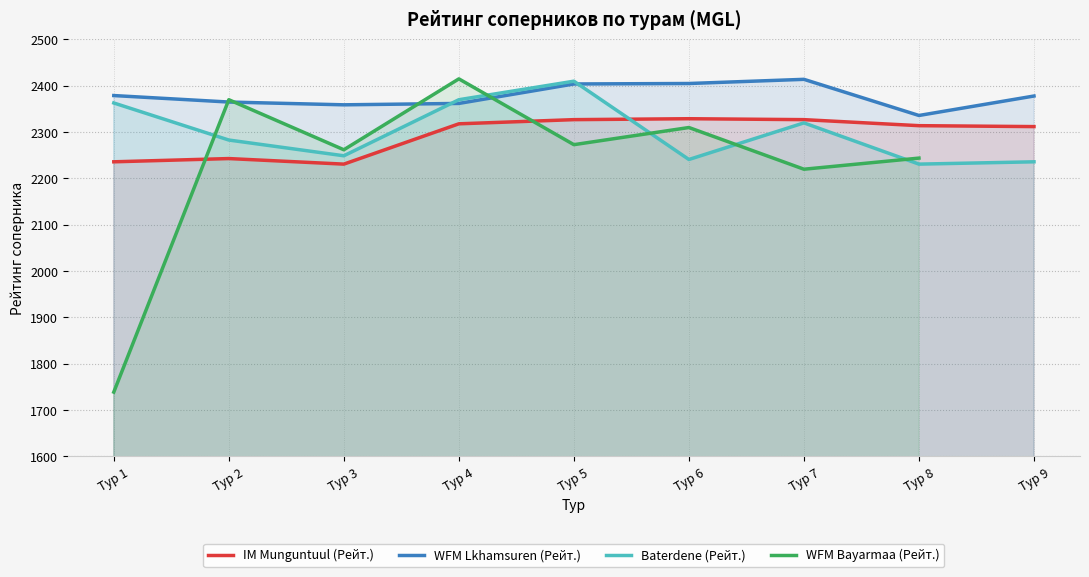

Does the chart display data point markers on the line(s)?

No